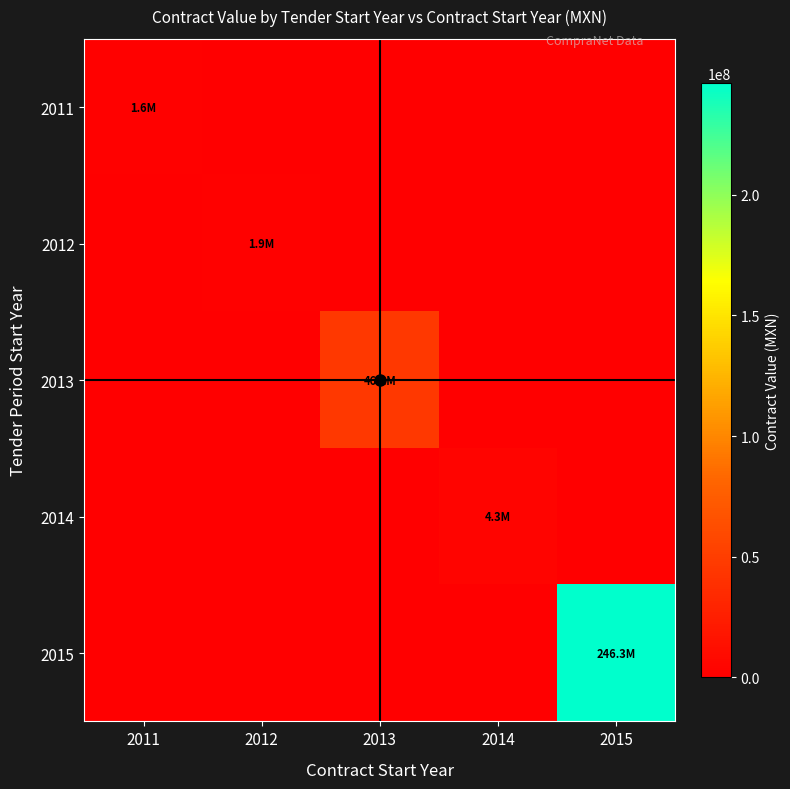

What is the total value across all series at 2015?

246288640.3